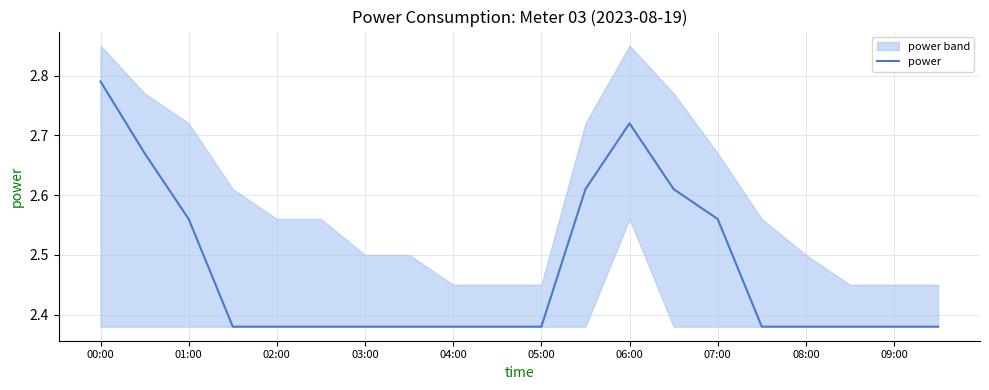

What is the ratio of the value at 03:00 to the value at 08:00?

1.0